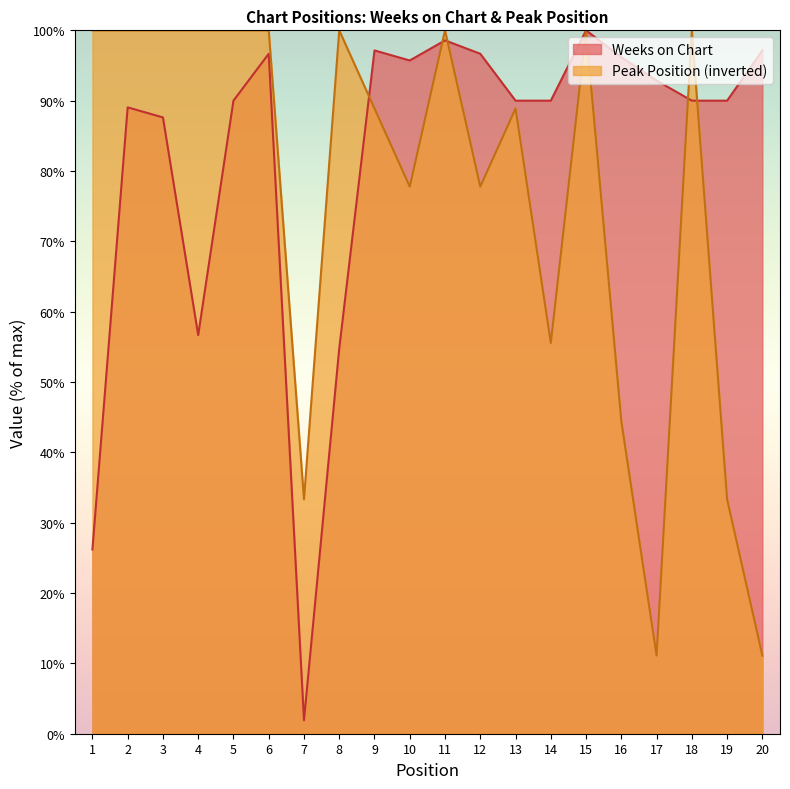

What is the sum of all Weeks on Chart values?

1637.1